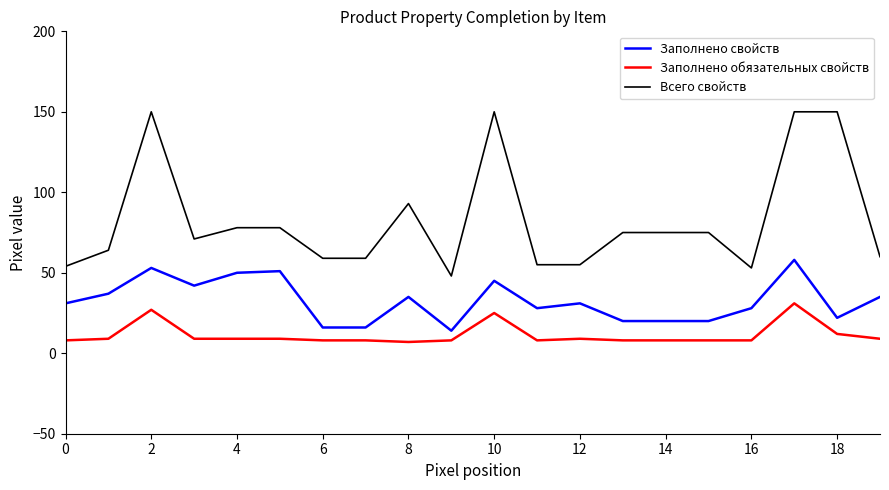

What is the difference between the maximum and minimum values in the Заполнено свойств series?

44